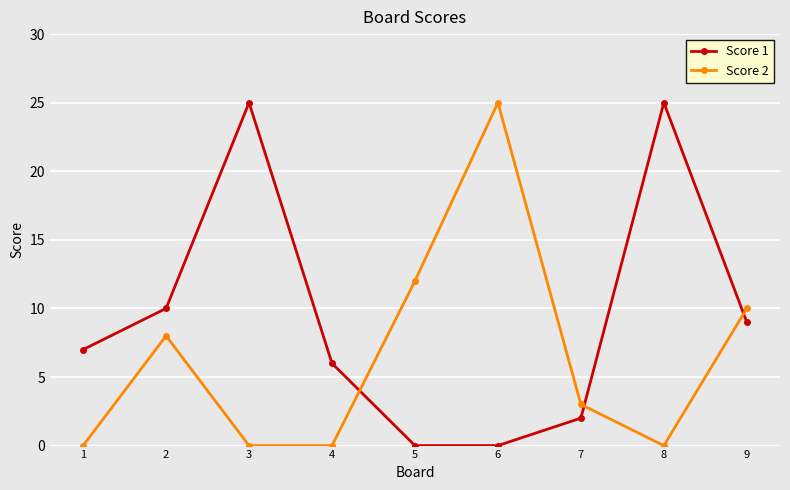

Reading left to right, what are all the values shown in this chart?

Score 1: 1=7	2=10	3=25	4=6	5=0	6=0	7=2	8=25	9=9
Score 2: 1=0	2=8	3=0	4=0	5=12	6=25	7=3	8=0	9=10